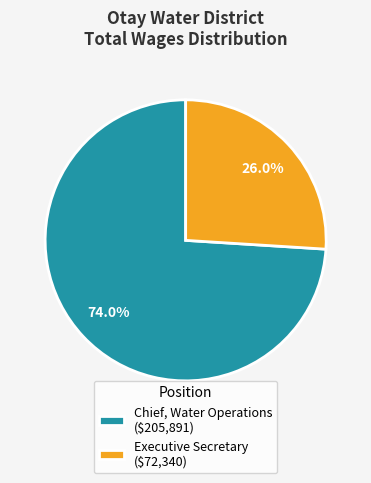

Between Executive Secretary and Chief, Water Operations, which is larger?

Chief, Water Operations